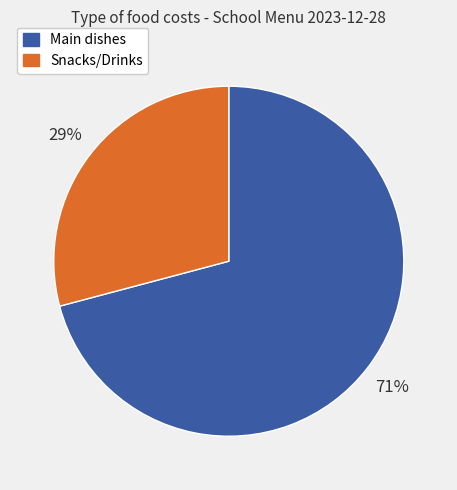

To the nearest percent, what percentage of the pie is Main dishes?

71%